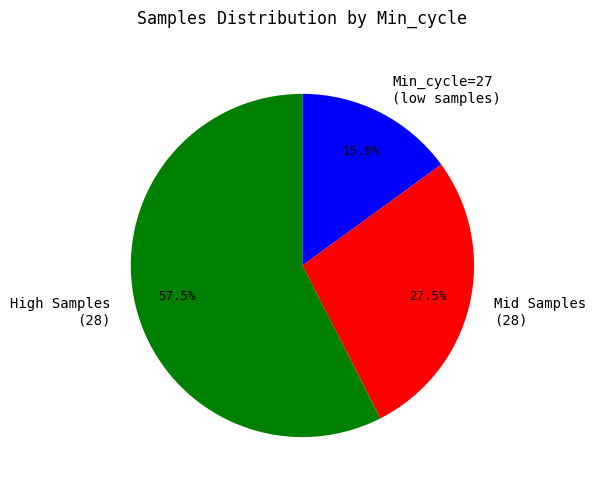

How many segments does this pie chart have?

3